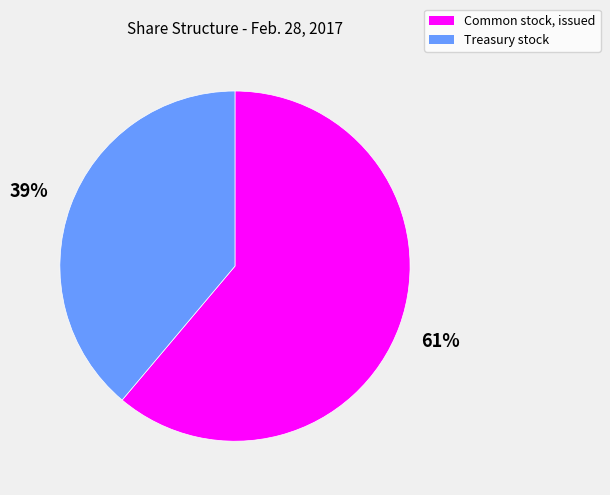

Is it true that Common stock, issued is 49% of the pie?

False